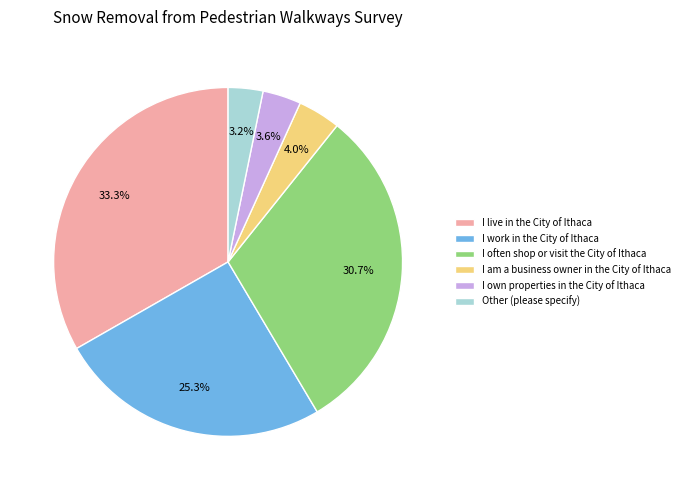

Which has a higher value, I live in the City of Ithaca or Other (please specify)?

I live in the City of Ithaca